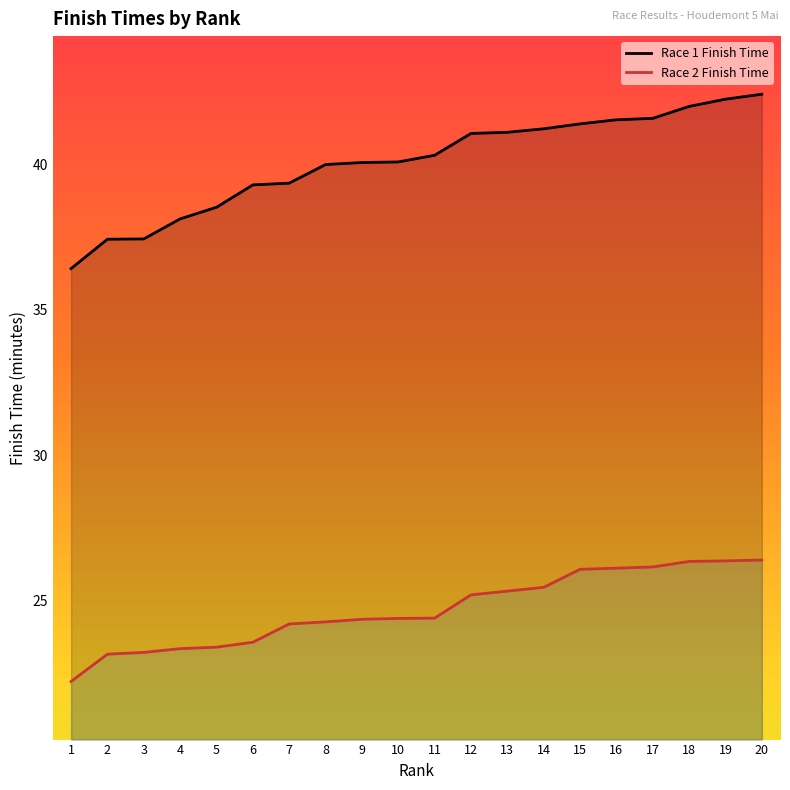

What is the difference between the second highest and minimum values in the Race 1 Finish Time series?

5.8